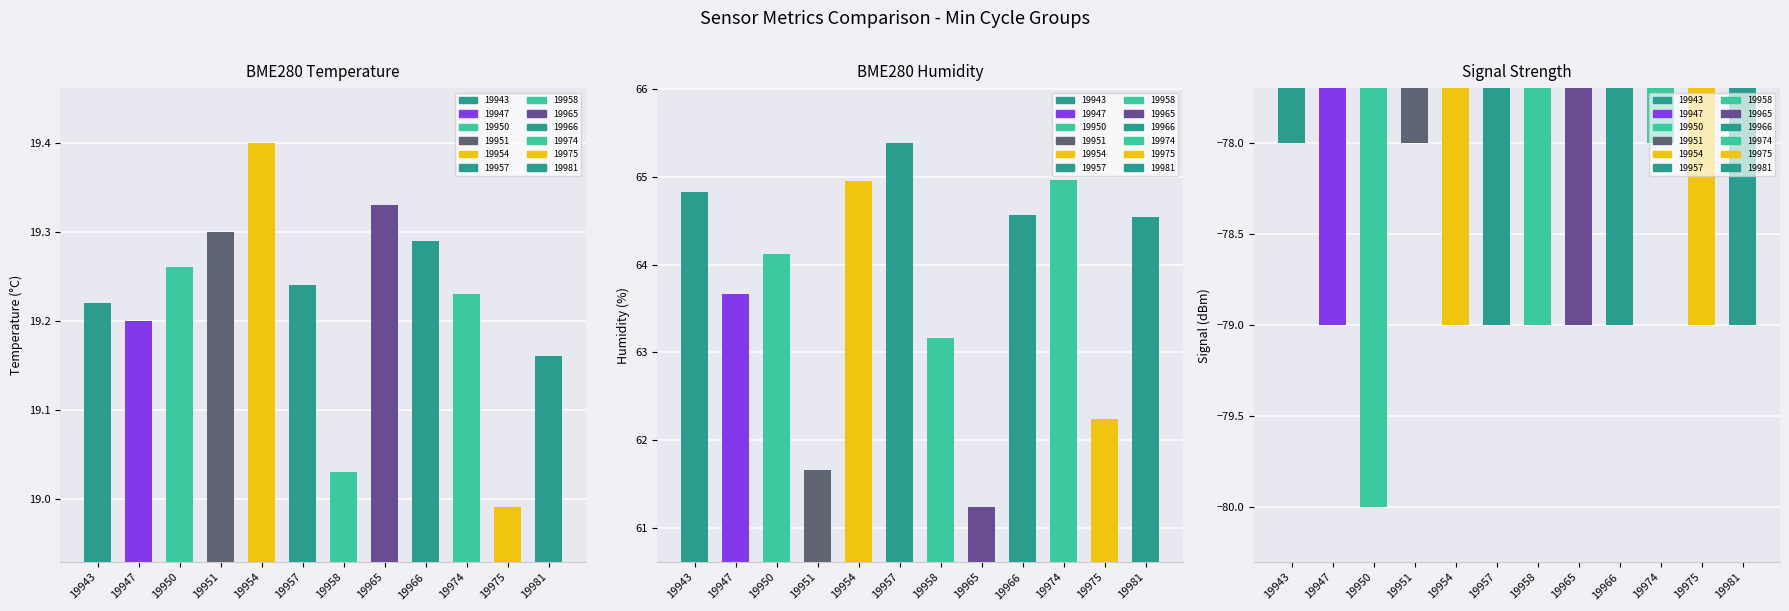

At which label does Signal first exceed -79?

19943